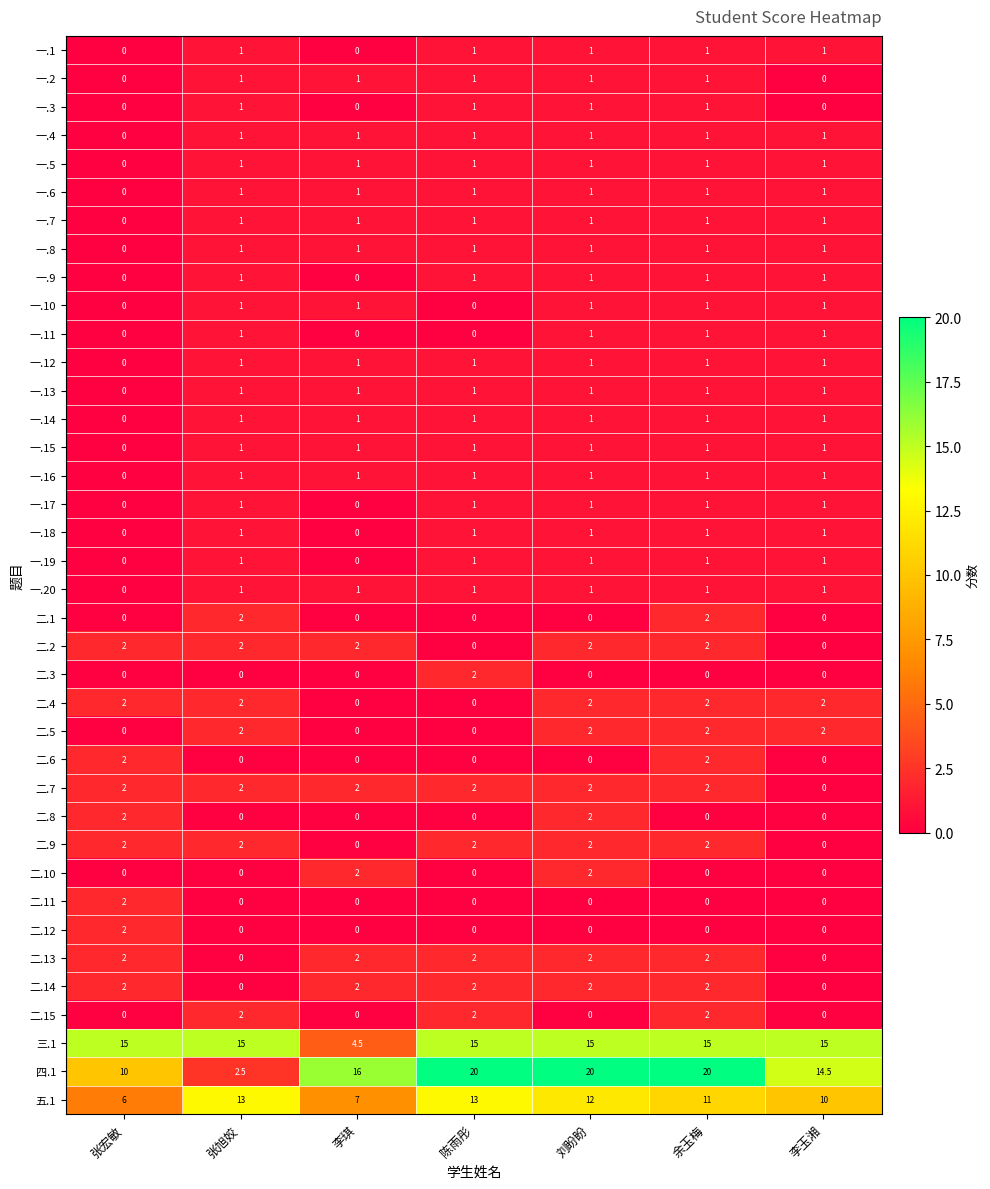

What is the difference between the second highest and second lowest values in the 一.1 series?

1.0